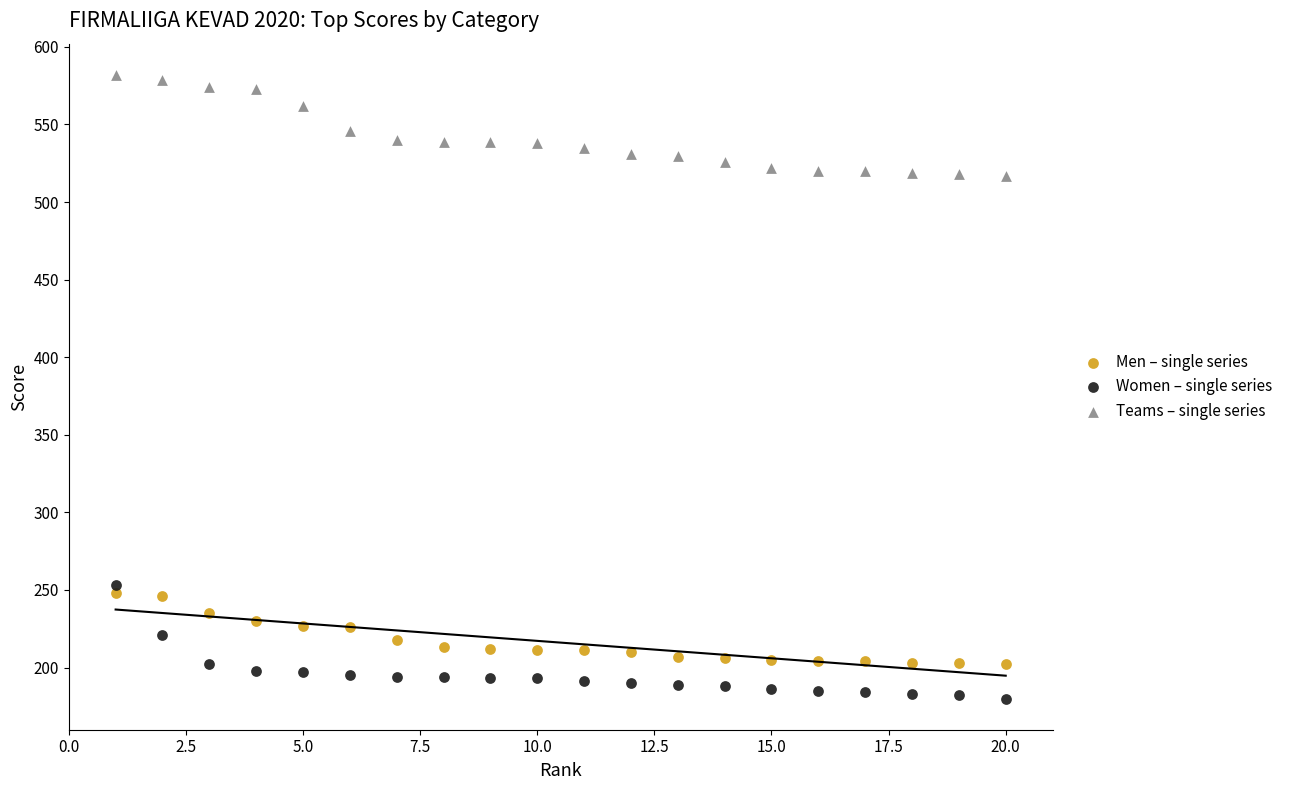

Across all data points, what is the range of X values (max minus min)?

19